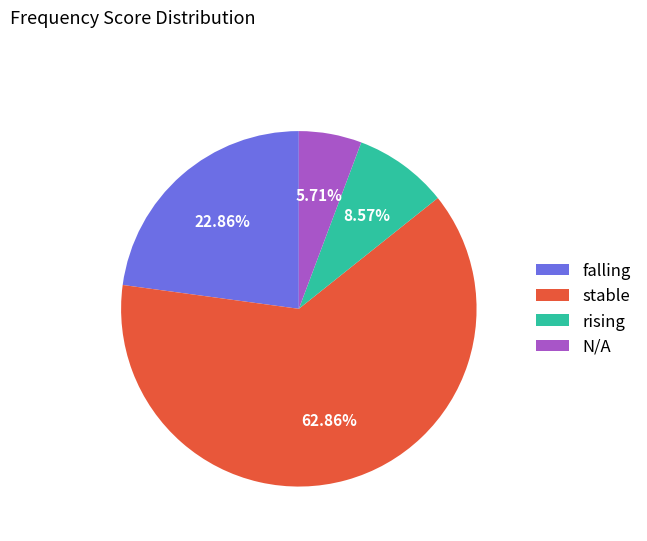

Approximately how many times larger is the value at falling compared to stable?

0.4